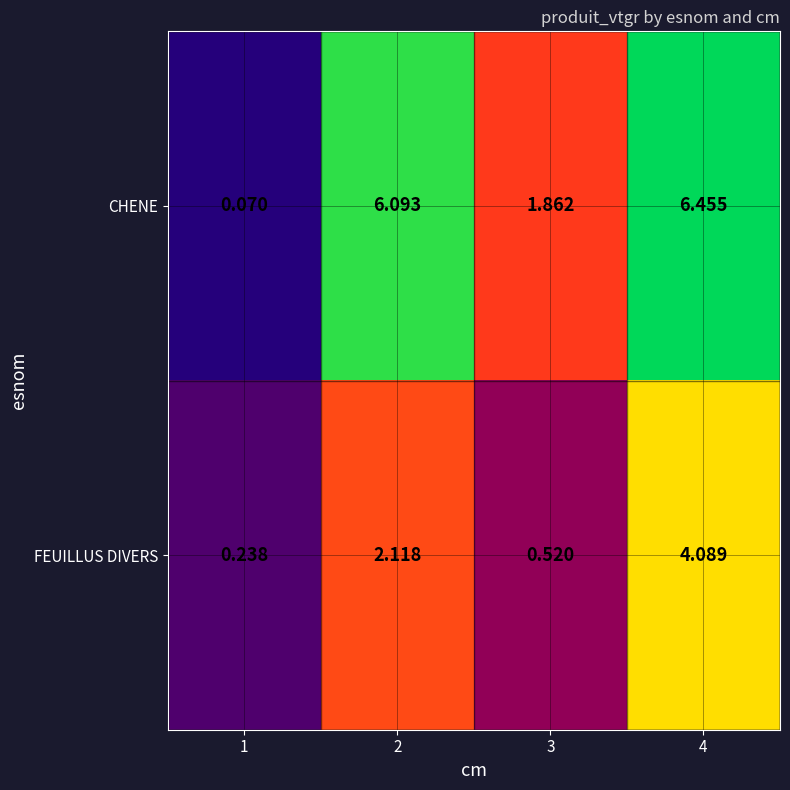

Rank the series by their maximum value, from lowest to highest.

FEUILLUS DIVERS, CHENE